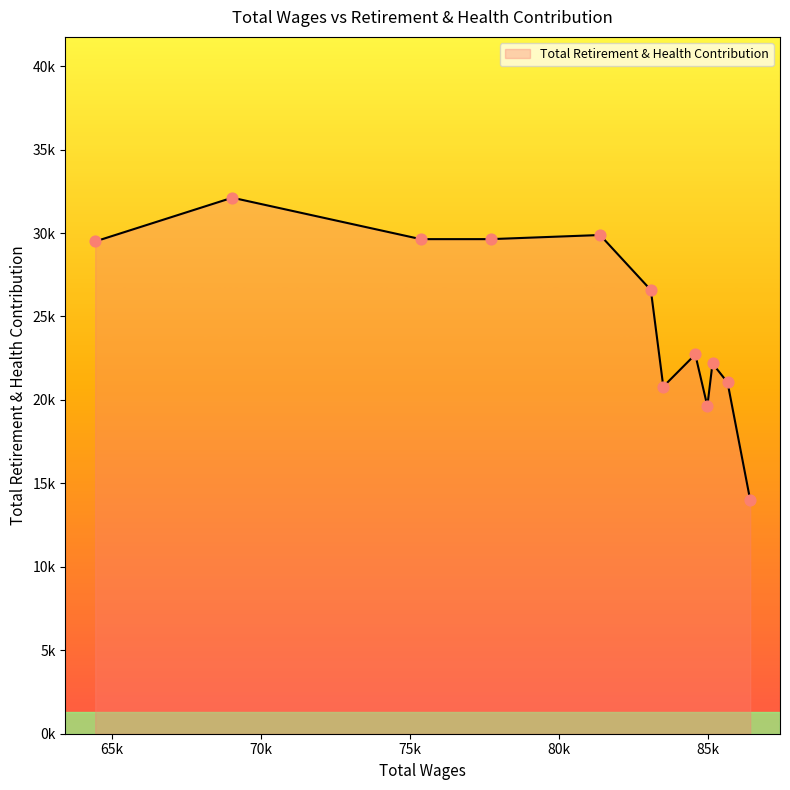

Is this an area chart (filled region under the line)?

Yes